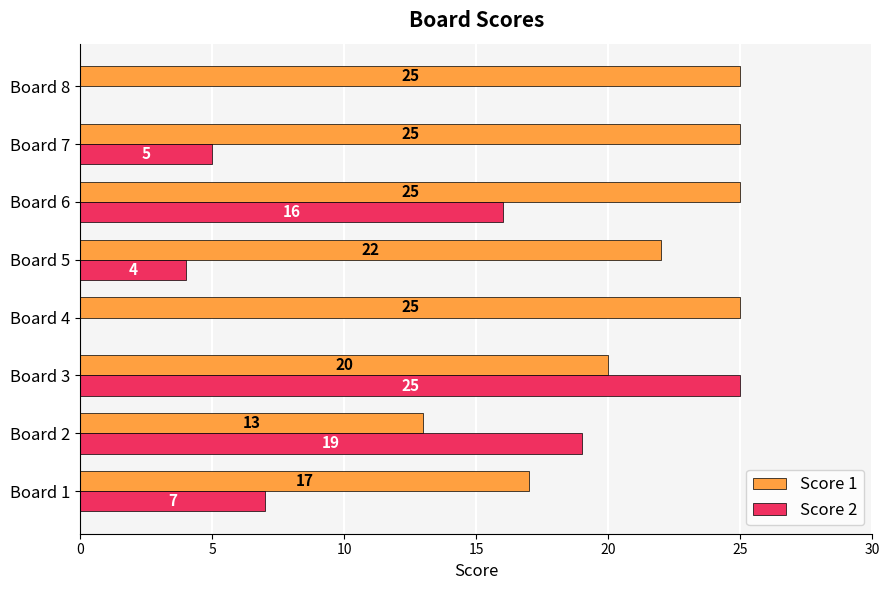

Which series changed the most between Board 4 and Board 6?

Score 2